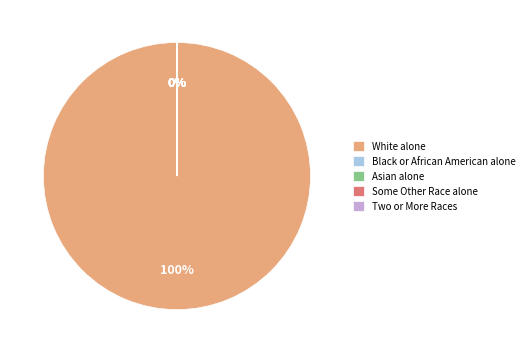

Between White alone and Black or African American alone, which is larger?

White alone